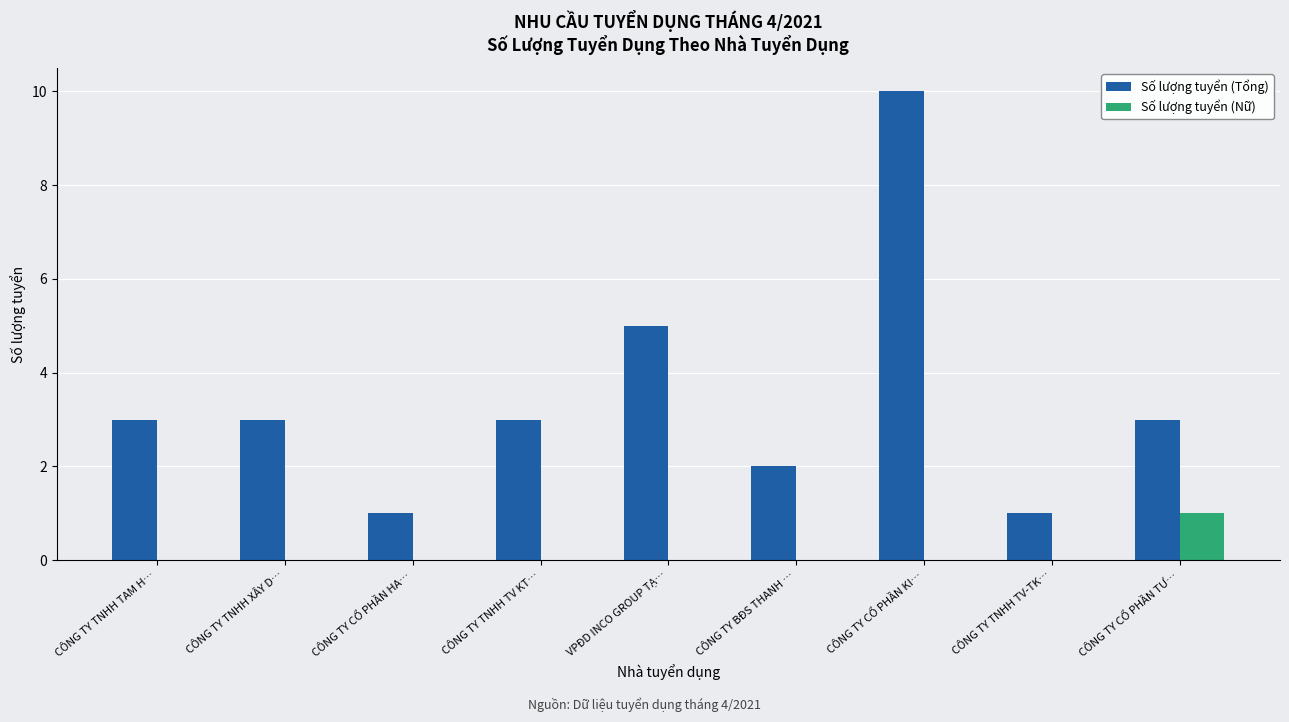

Is the value of Số lượng tuyển (Tổng) at CÔNG TY TNHH XÂY D… greater than the value of Số lượng tuyển (Nữ) at CÔNG TY CỔ PHẦN HA…?

Yes